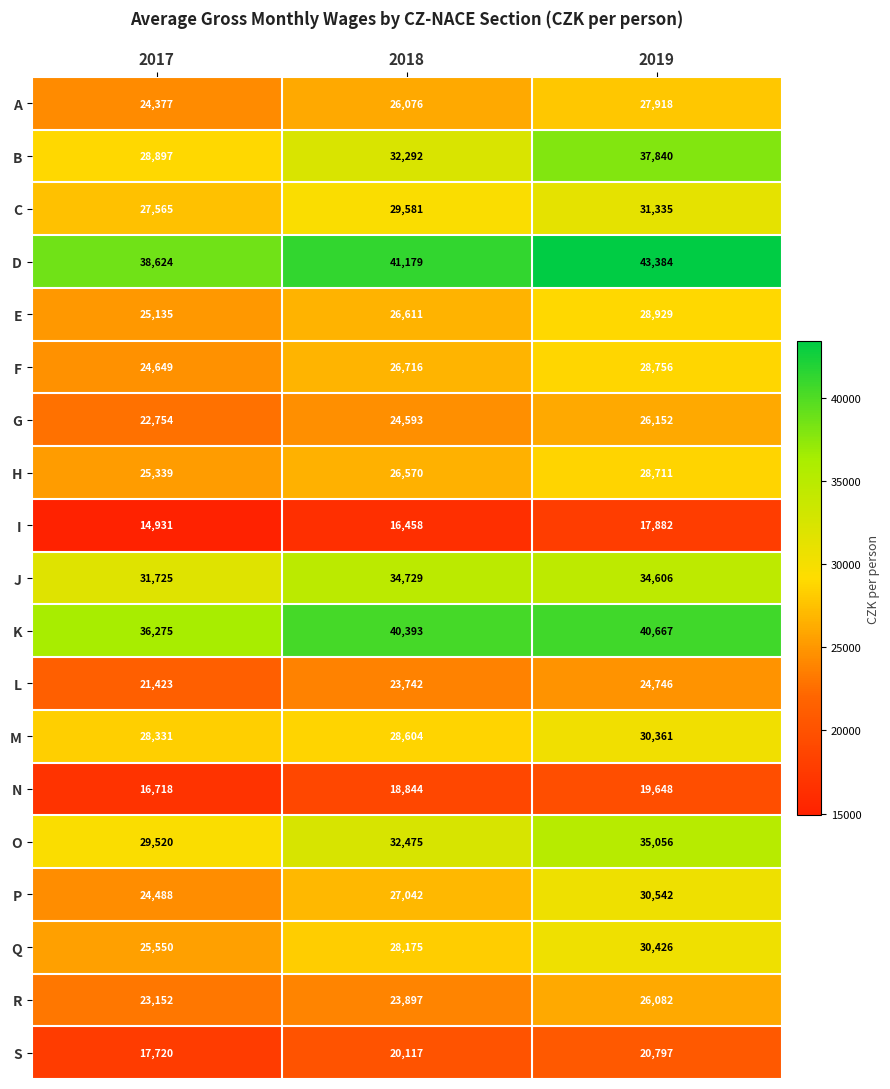

Which series has the largest range (max minus min)?

B